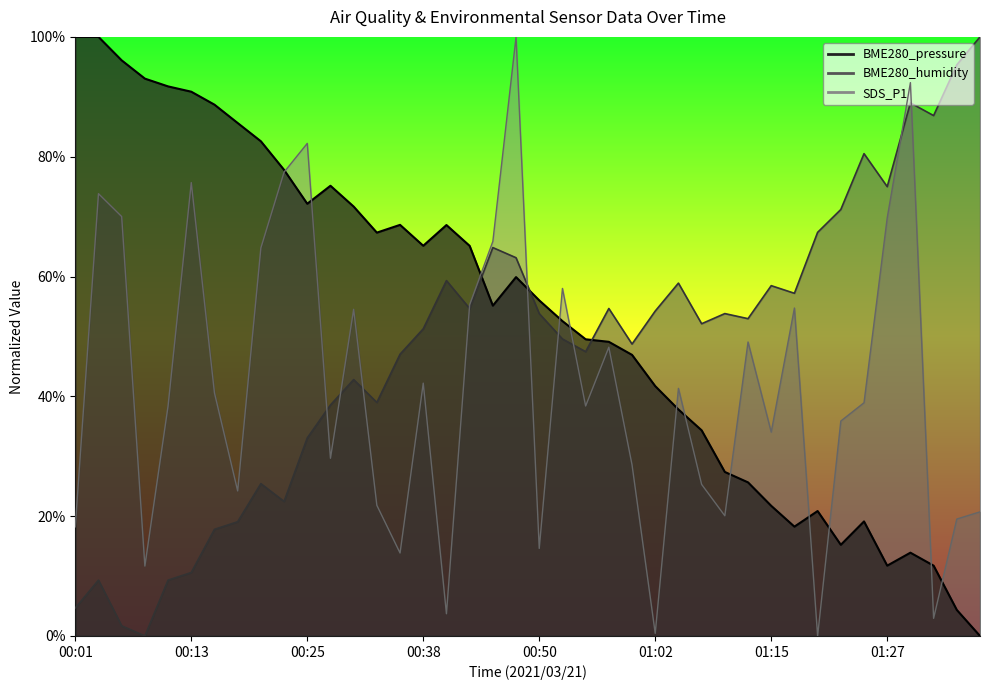

At which category does BME280_pressure reach its first local peak?

00:28